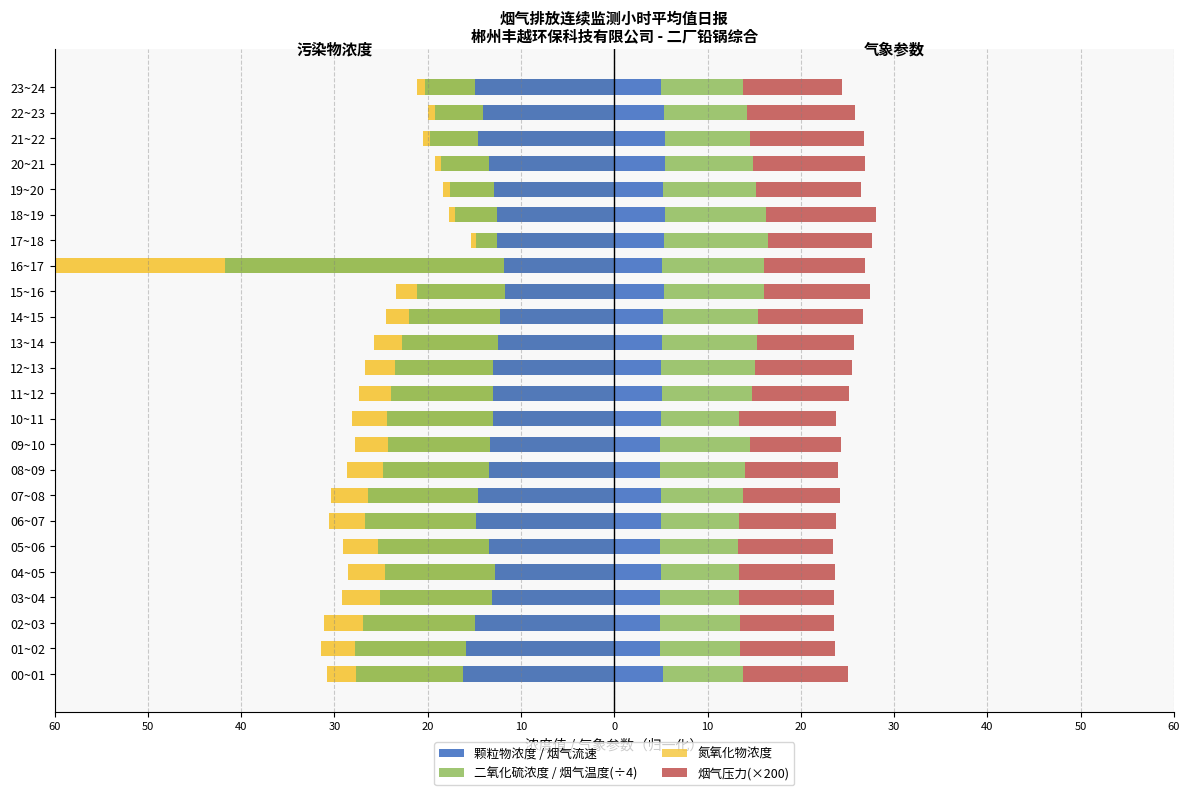

What is the average value of the 烟气温度(÷4) series?

9.4